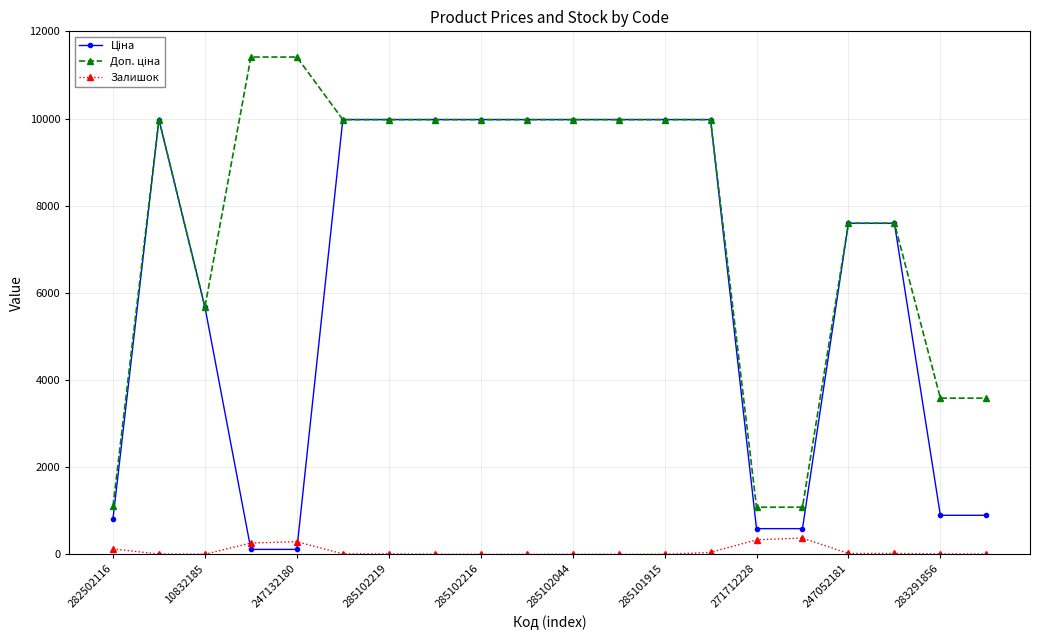

What is the maximum value for Залишок?

374.0